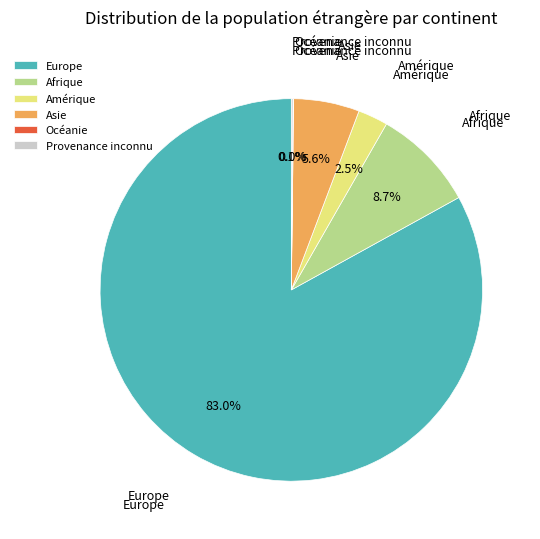

How much of the chart is everything except Afrique?

91.3%